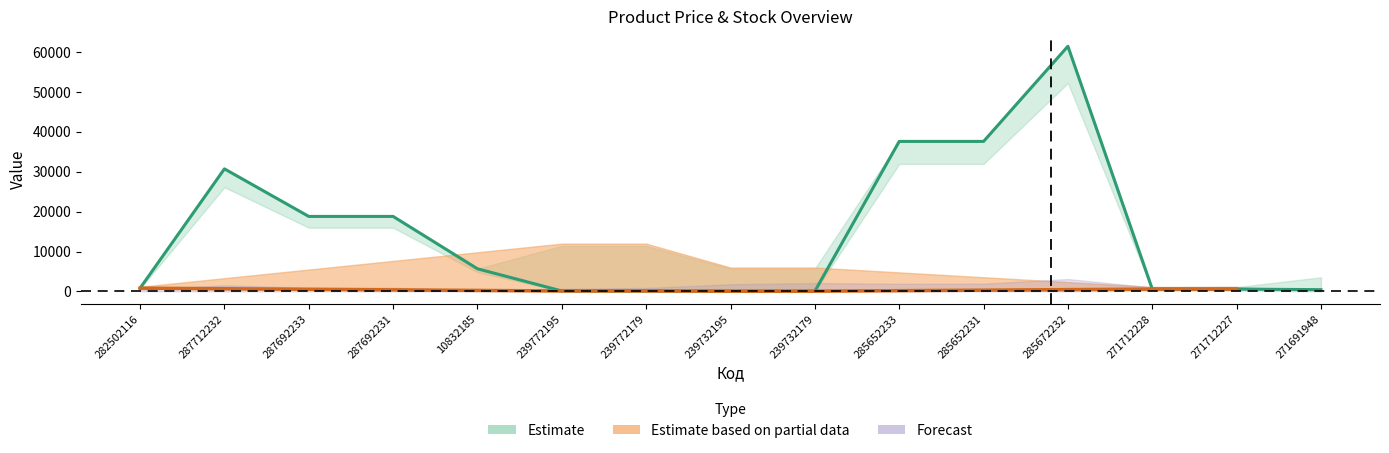

Read the Доп. ціна value at 285672232.

61434.3